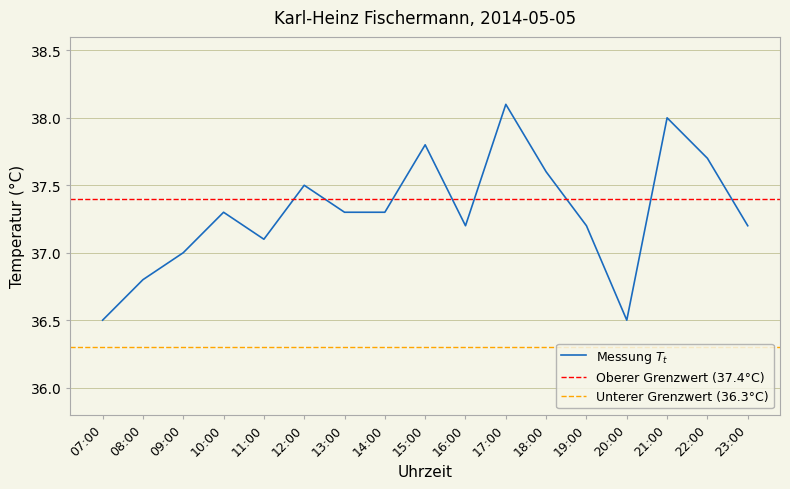

Where does the data first go above 37?

10:00